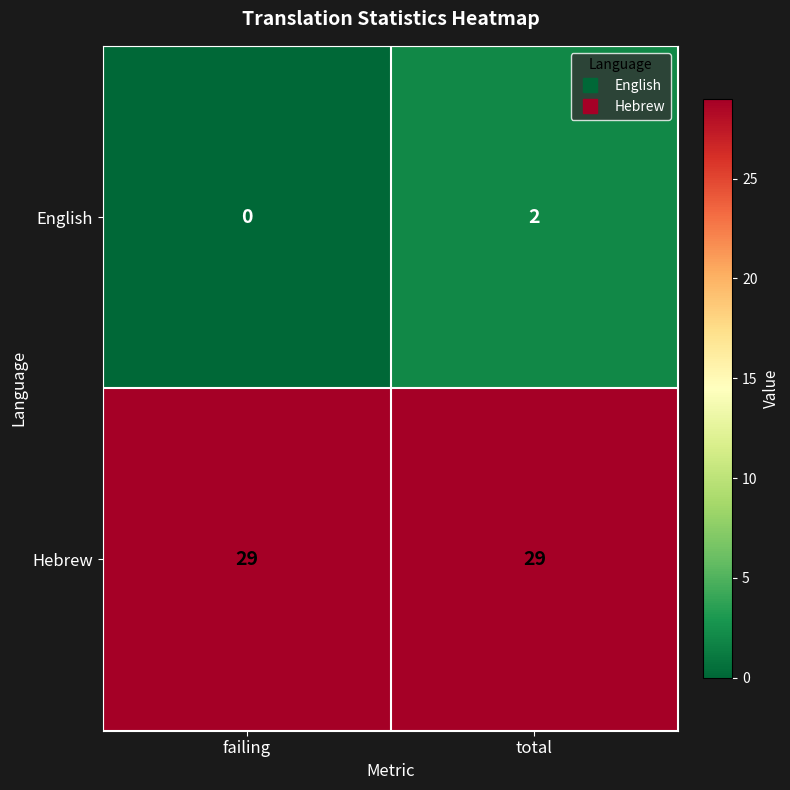

At how many categories does at least one series exceed 13?

2